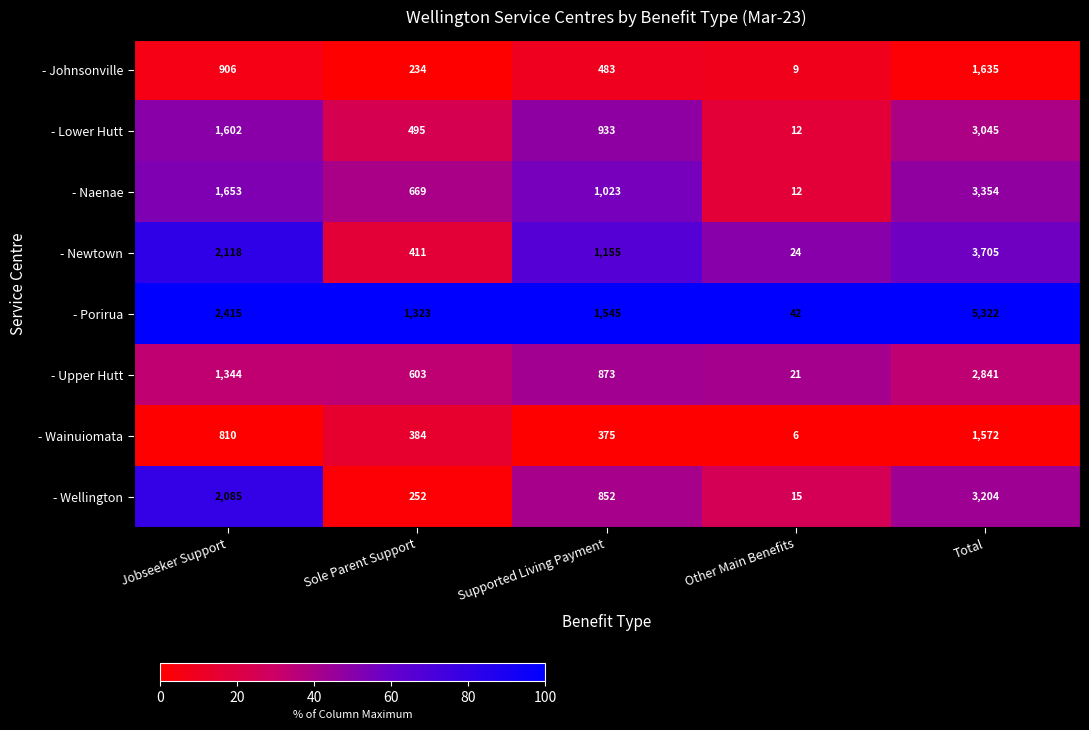

List the series in order of their peak value, lowest first.

- Wainuiomata, - Johnsonville, - Upper Hutt, - Lower Hutt, - Wellington, - Naenae, - Newtown, - Porirua